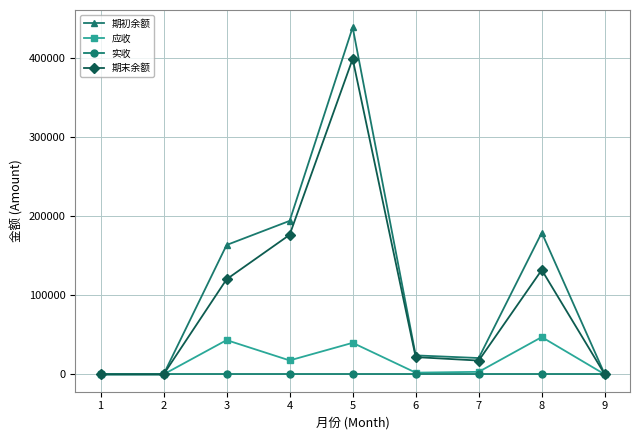

At how many categories does at least one series exceed 144520?

4